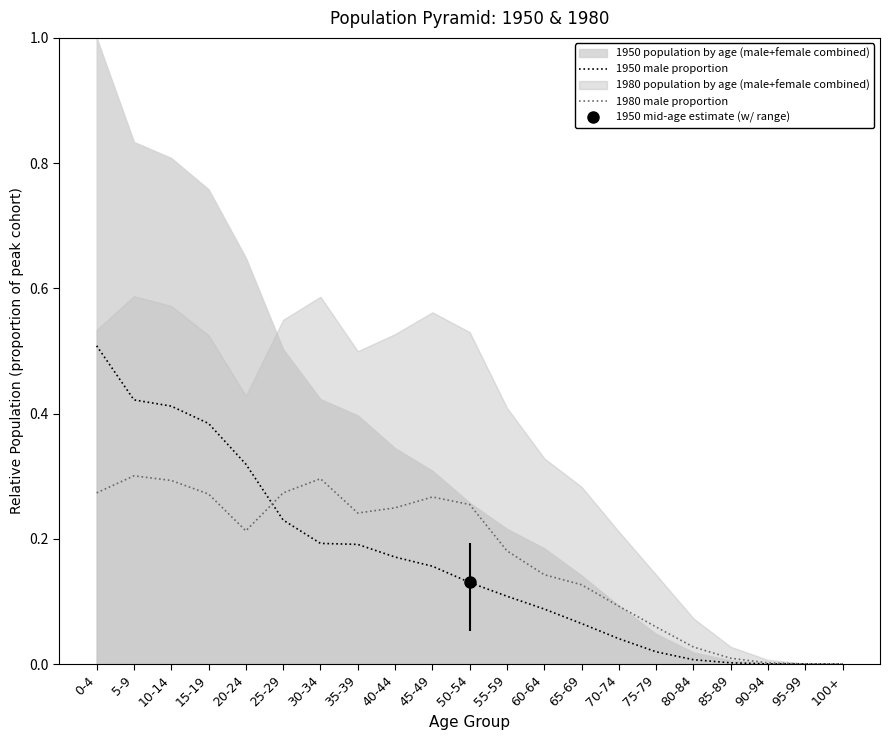

True or false: 1950 male proportion has a value of 0.1 at 30-34.

False